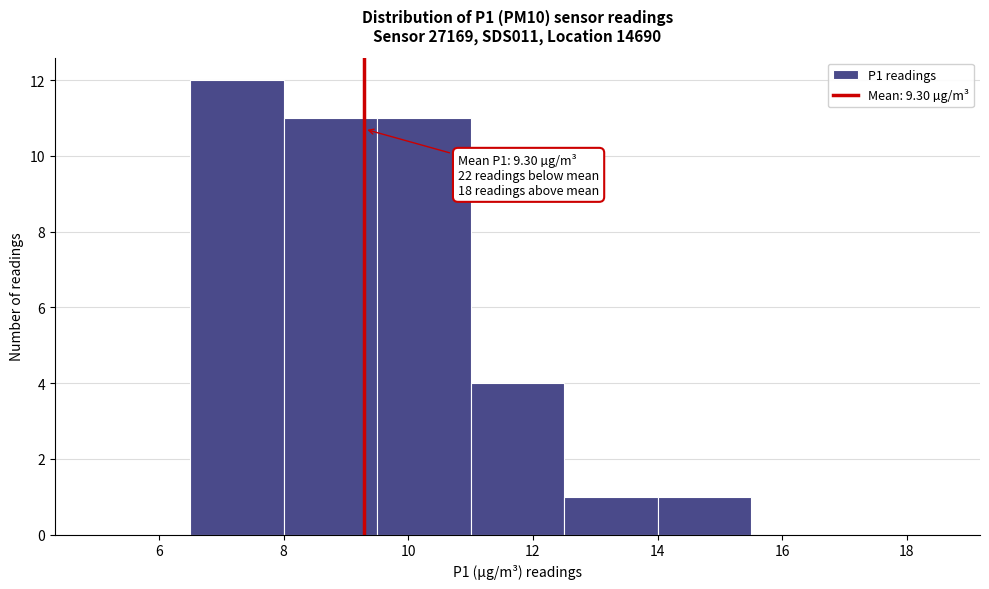

Which range on the x-axis has the tallest bar?

6.5 to 8.0